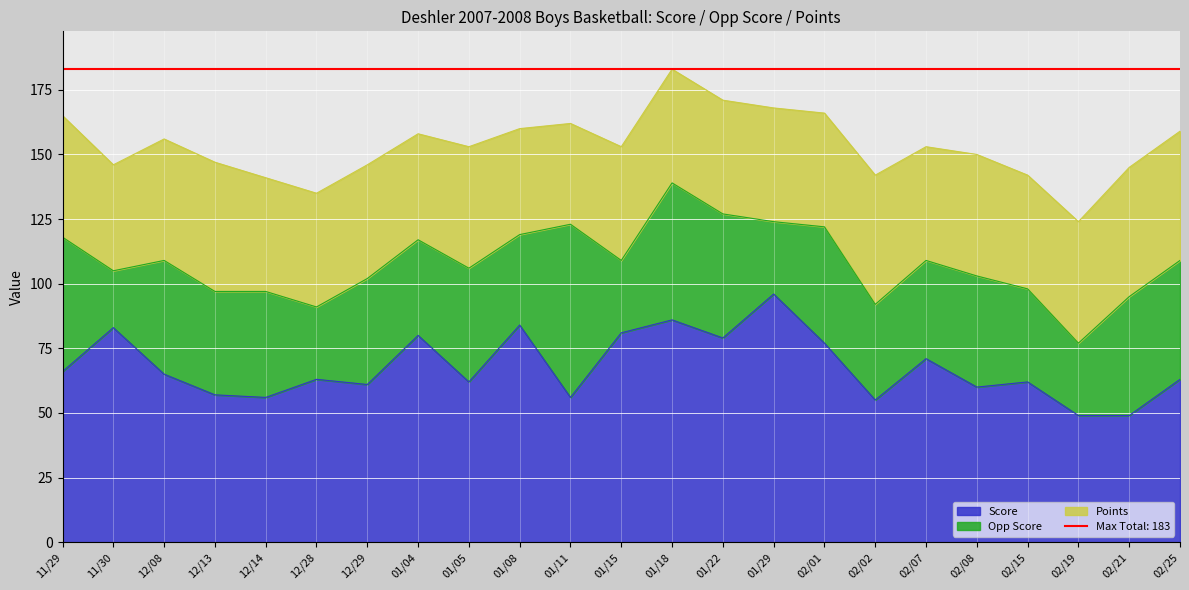

Where is the first local minimum for Score?

12/14